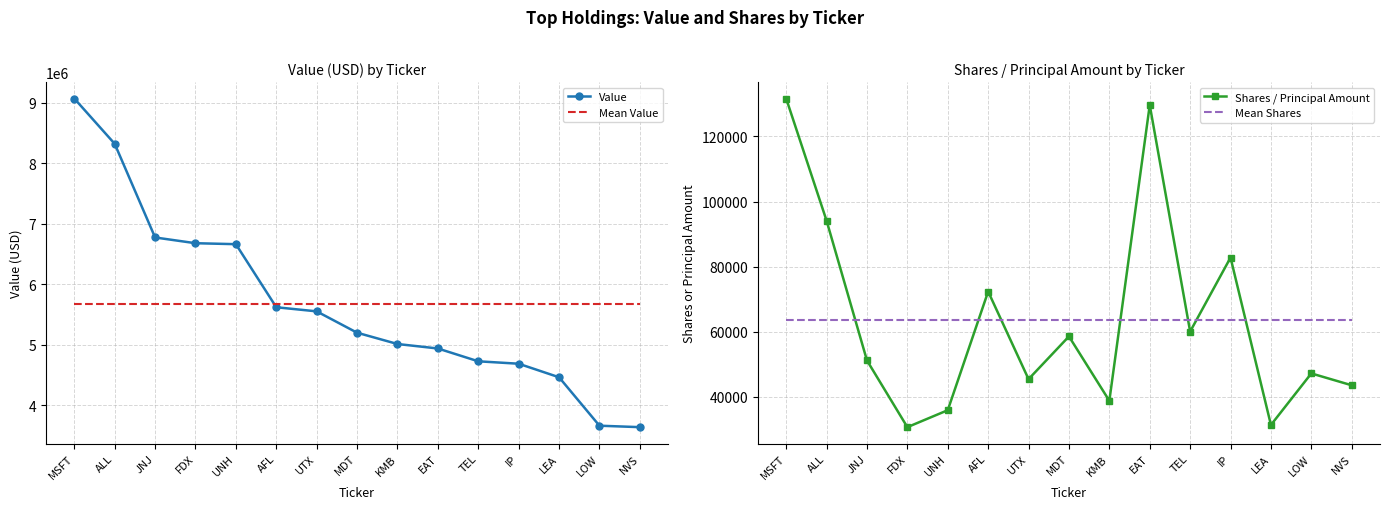

True or false: Mean Shares and Shares / Principal Amount cross at least once.

True